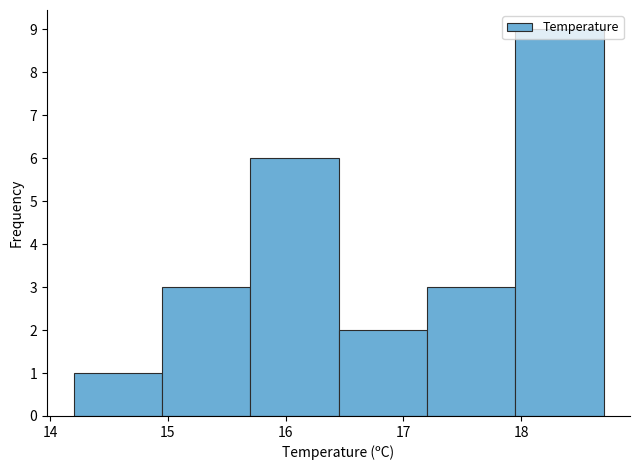

Reading left to right, list every bar in this chart as the range it spans on the x-axis followed by its height. Neither the bar edges nor the heights are printed on the chart, so give them approximately, as read against the axes.

14.20 to 14.95: 1
14.95 to 15.70: 3
15.70 to 16.45: 6
16.45 to 17.20: 2
17.20 to 17.95: 3
17.95 to 18.70: 9